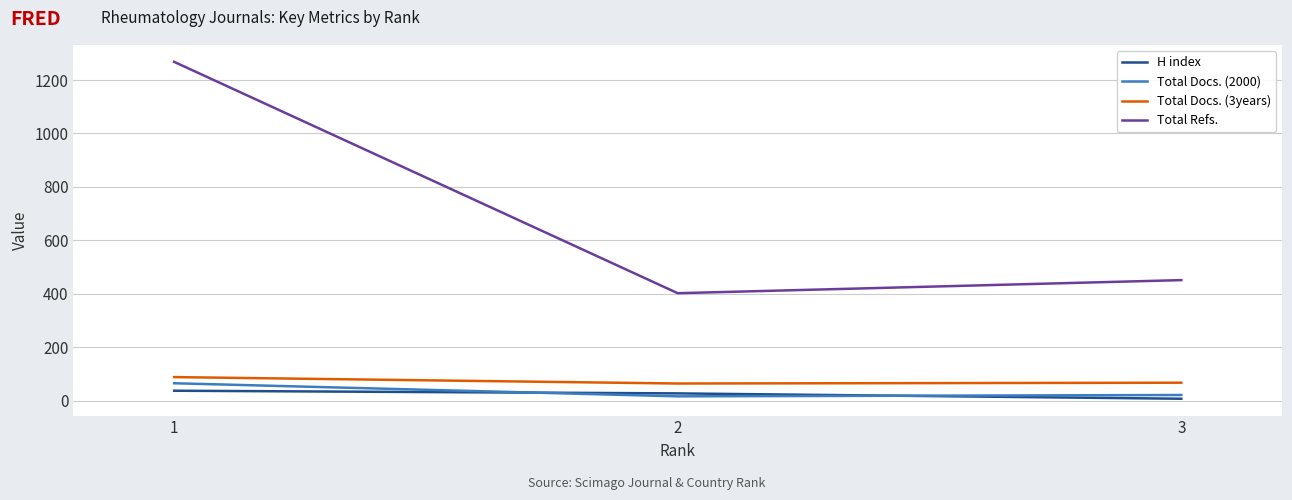

True or false: Total Refs. has a value of 461 at 1.

False